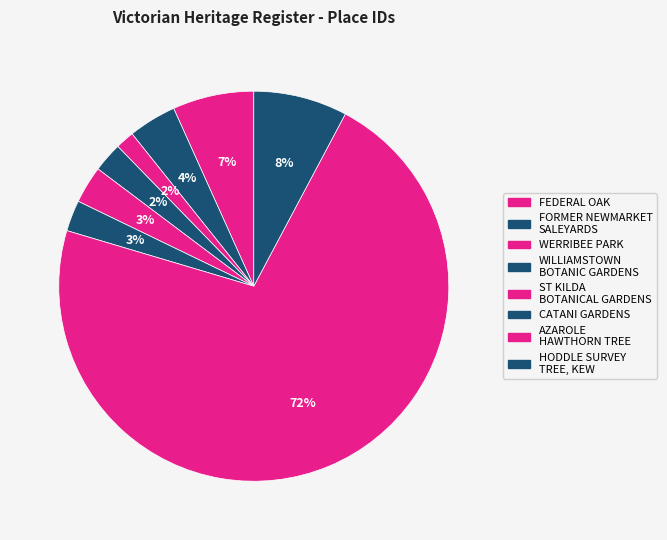

Which category accounts for the majority?

AZAROLE HAWTHORN TREE